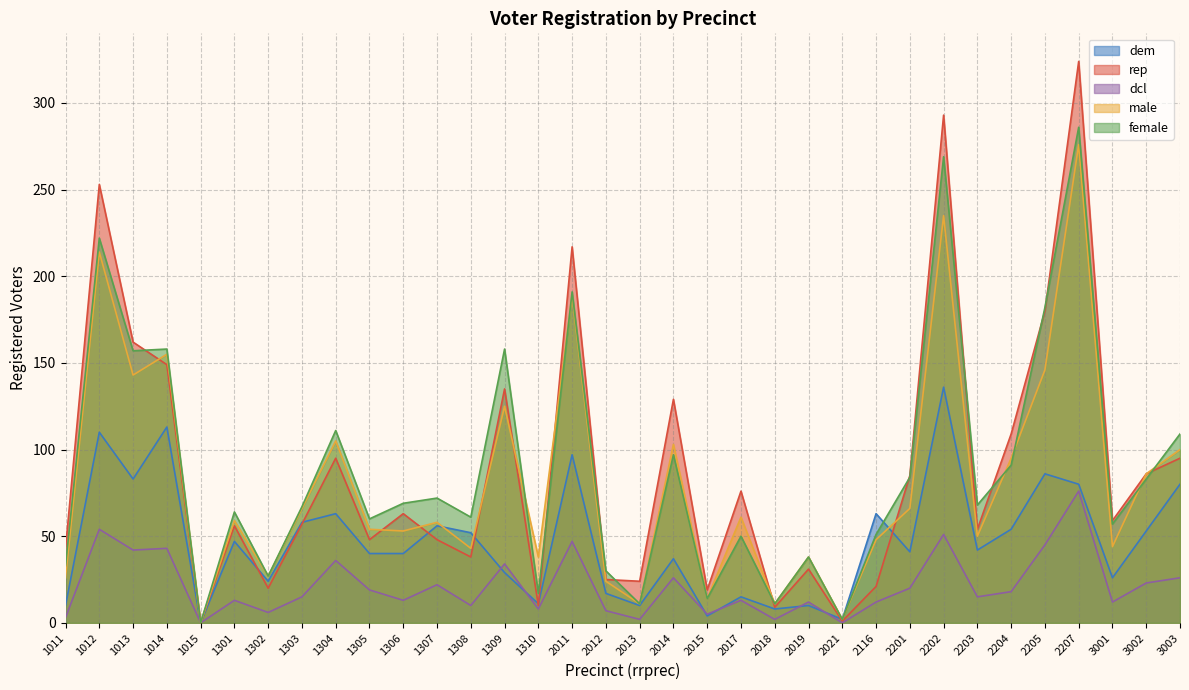

Which series has the largest total across all categories?

rep